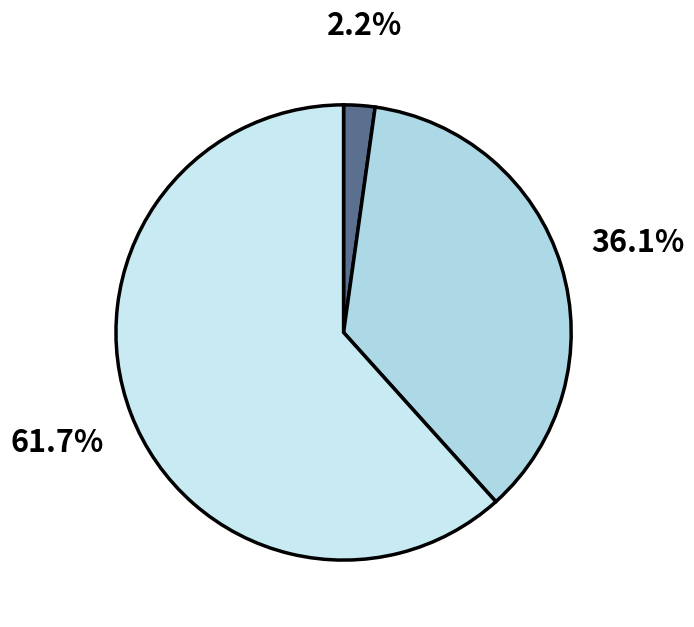

How many segments does this pie chart have?

3